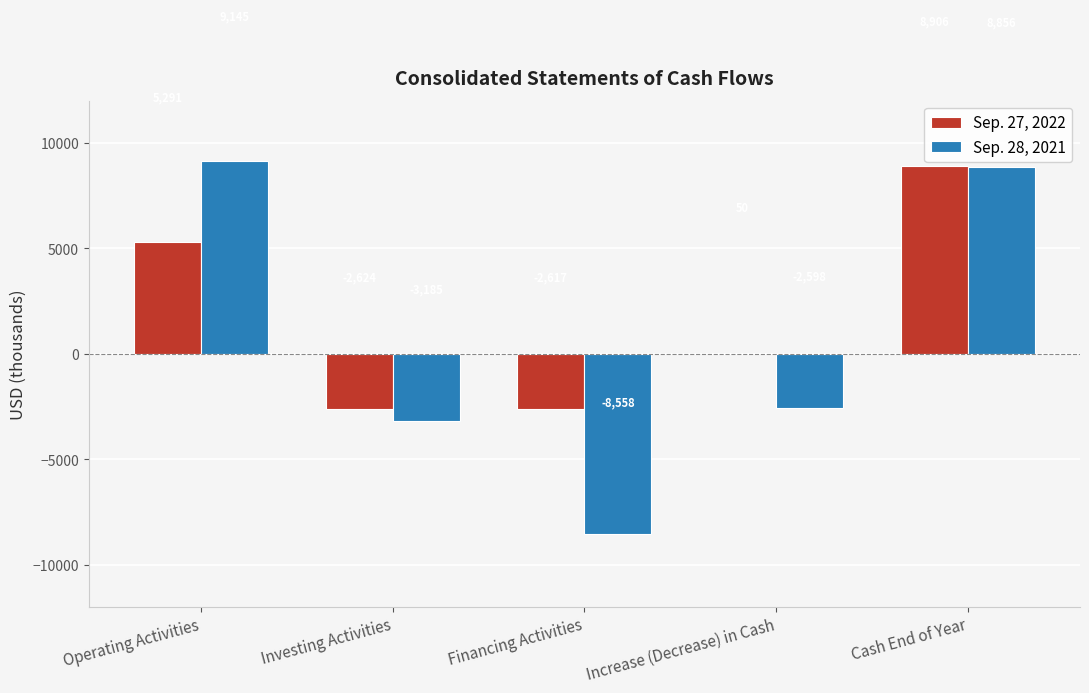

At which category is the sum across all series the highest?

Cash End of Year